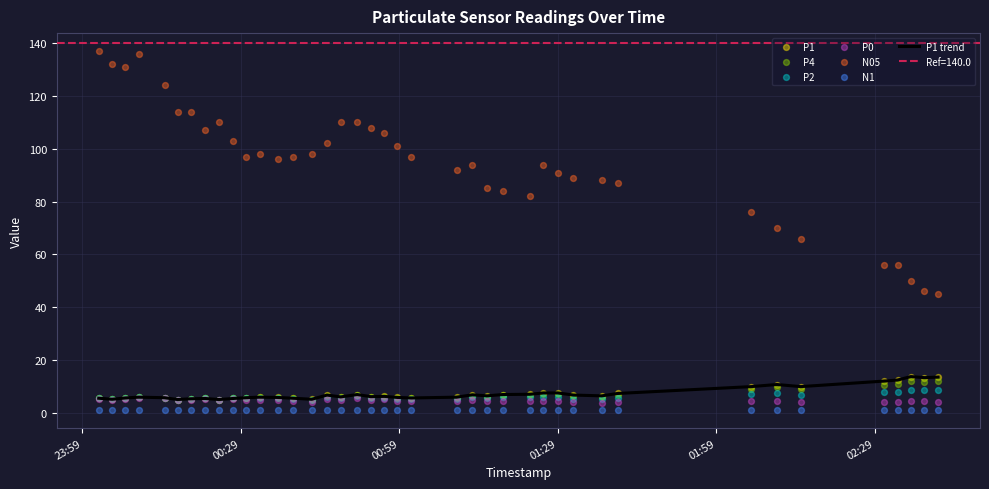

What is the total value across all series at 2023-11-19T00:56:10?

129.1